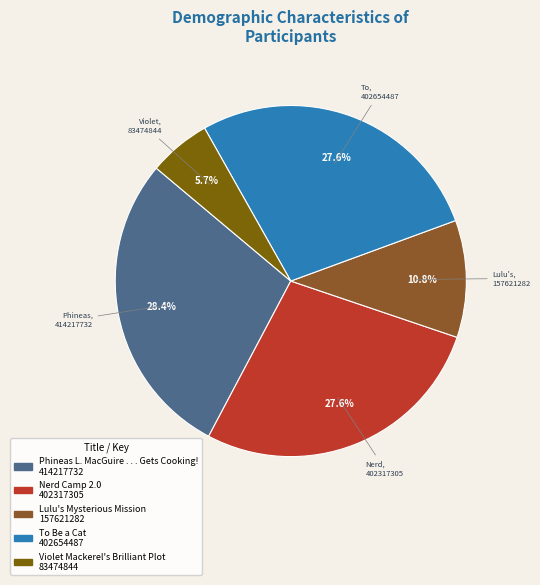

What percentage is the To Be a Cat slice, to the nearest percent?

28%